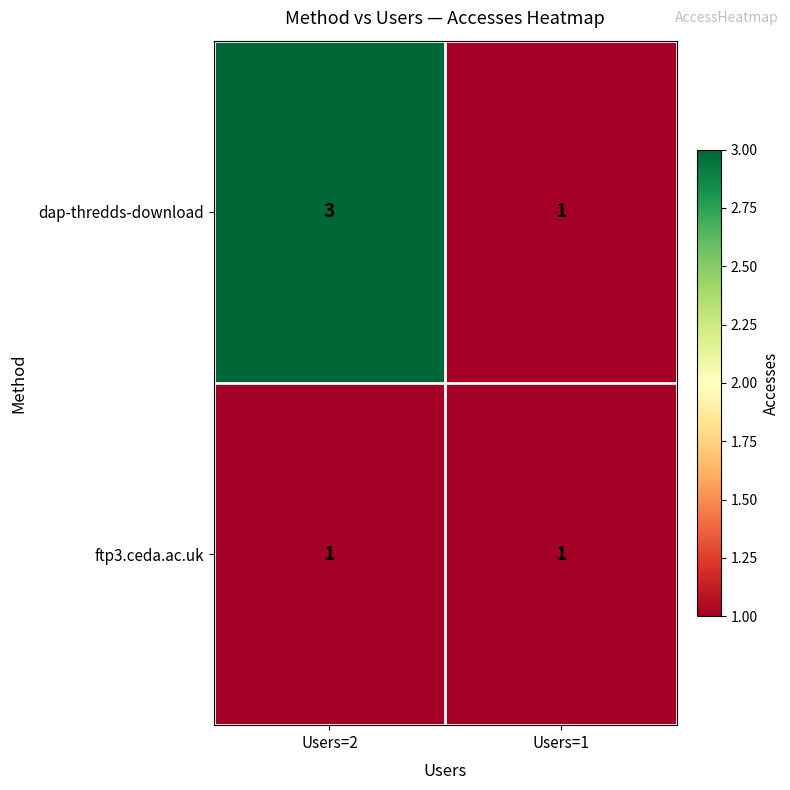

At which category is the sum across all series the highest?

Users=2